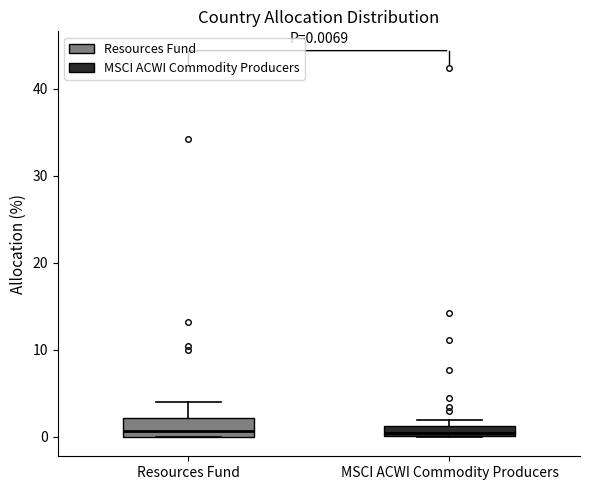

Which box is the tallest, from its lower edge to its upper edge?

Resources Fund